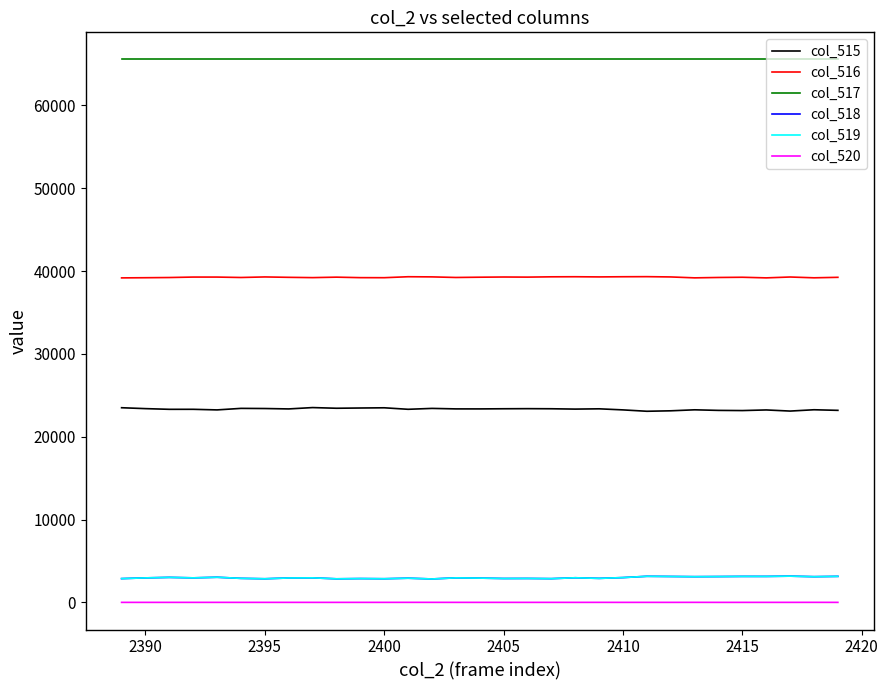

True or false: col_517 and col_518 cross at least once.

False